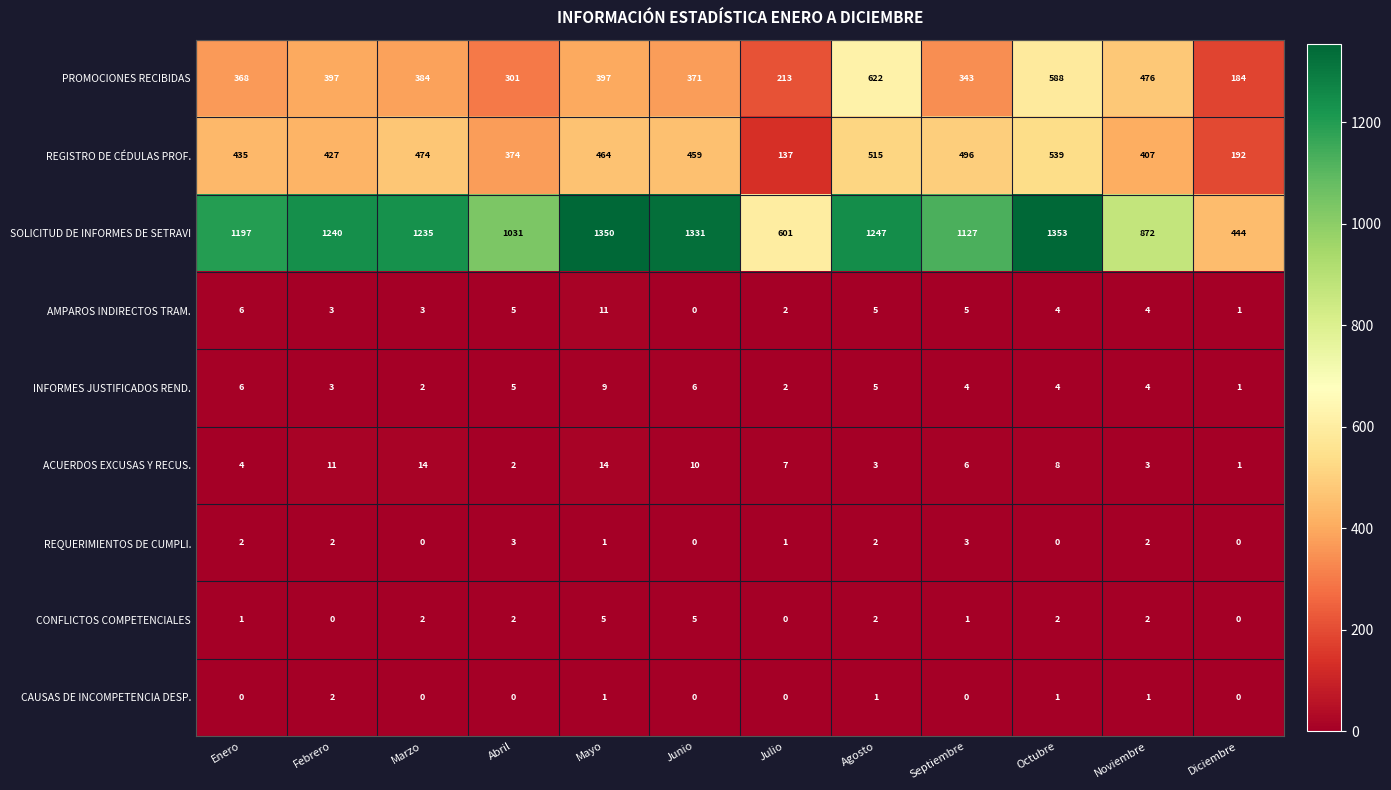

What is the difference between the maximum and second lowest values in the CONFLICTOS COMPETENCIALES series?

5